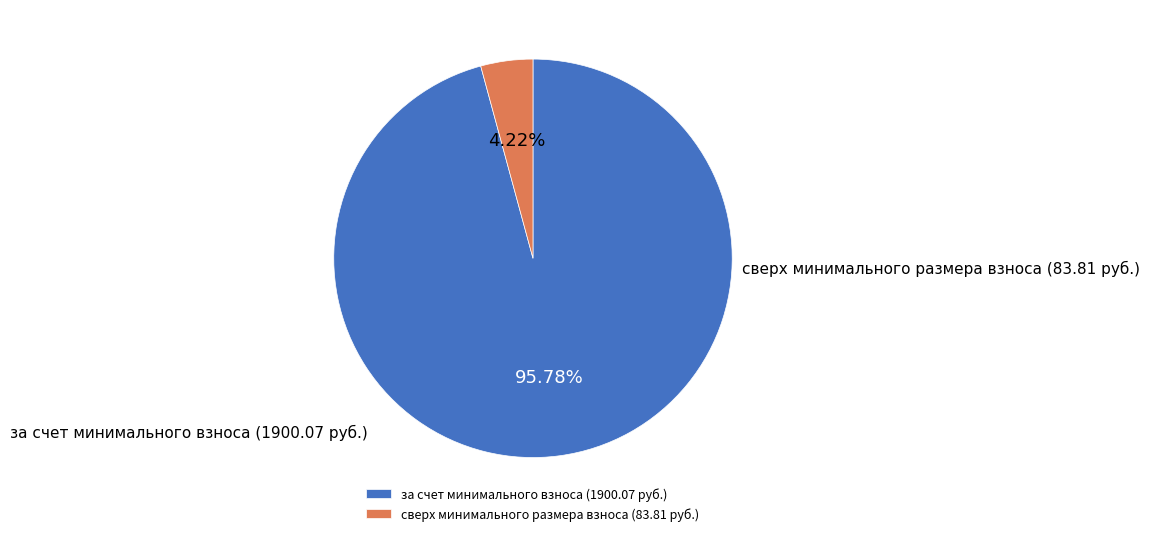

To the nearest percent, what is the combined percentage of за счет минимального взноса and сверх минимального размера взноса?

100%